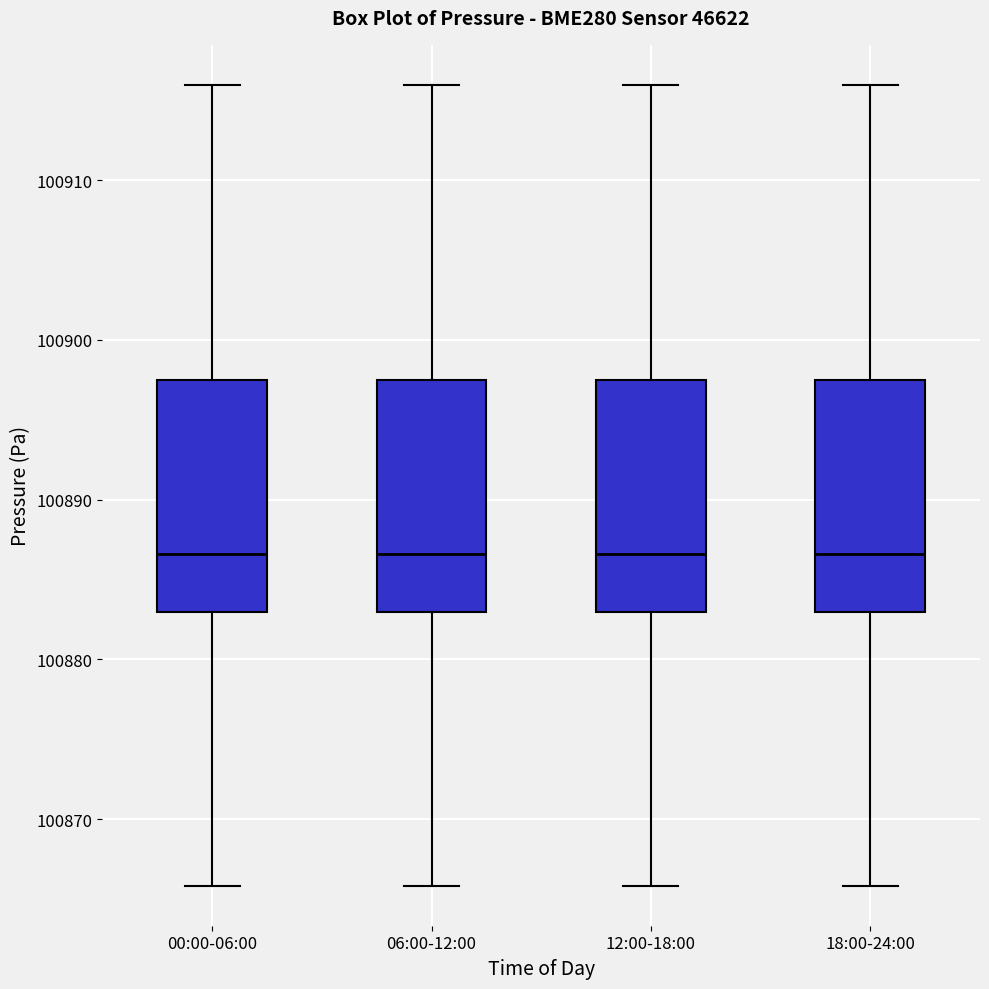

Where does the upper whisker of the box for 06:00-12:00 end on the y-axis? The values are not printed on the chart, so give them approximately, as read against the axis.

100916